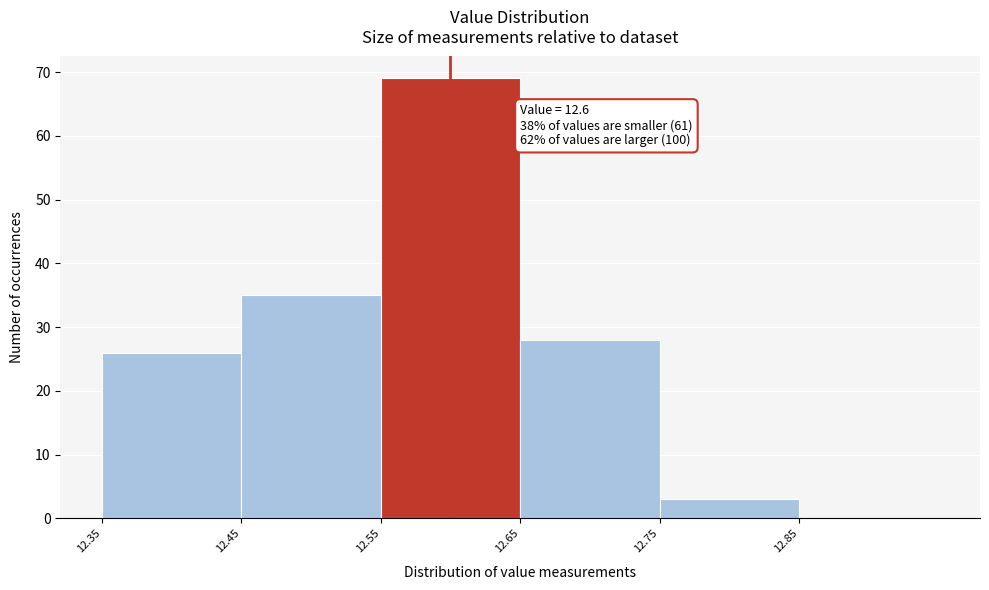

Which range on the x-axis has the tallest bar?

12.55 to 12.65